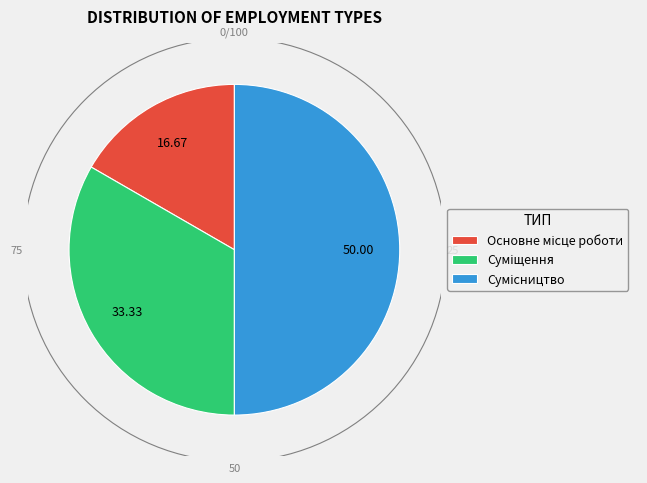

Does Сумісництво represent more than half of the total?

No